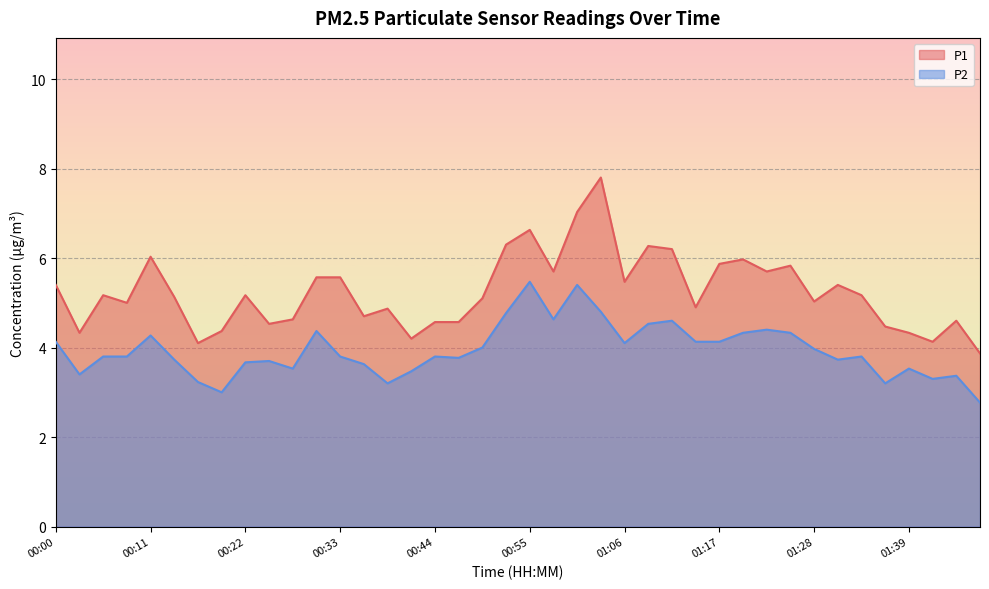

What is the value of the P2 point at the 38th from the left?

3.3